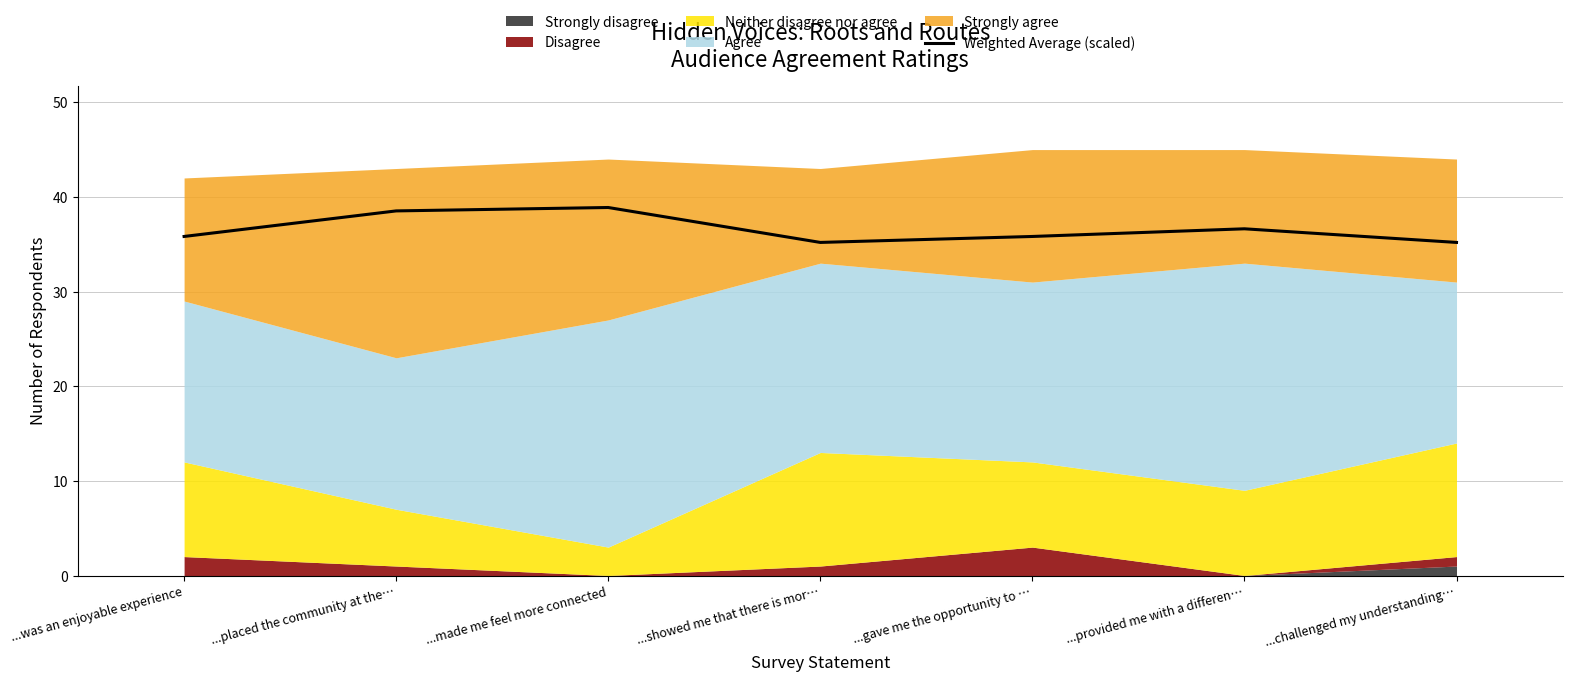

The value at ...was an enjoyable experience is 35.8. True or false?

True